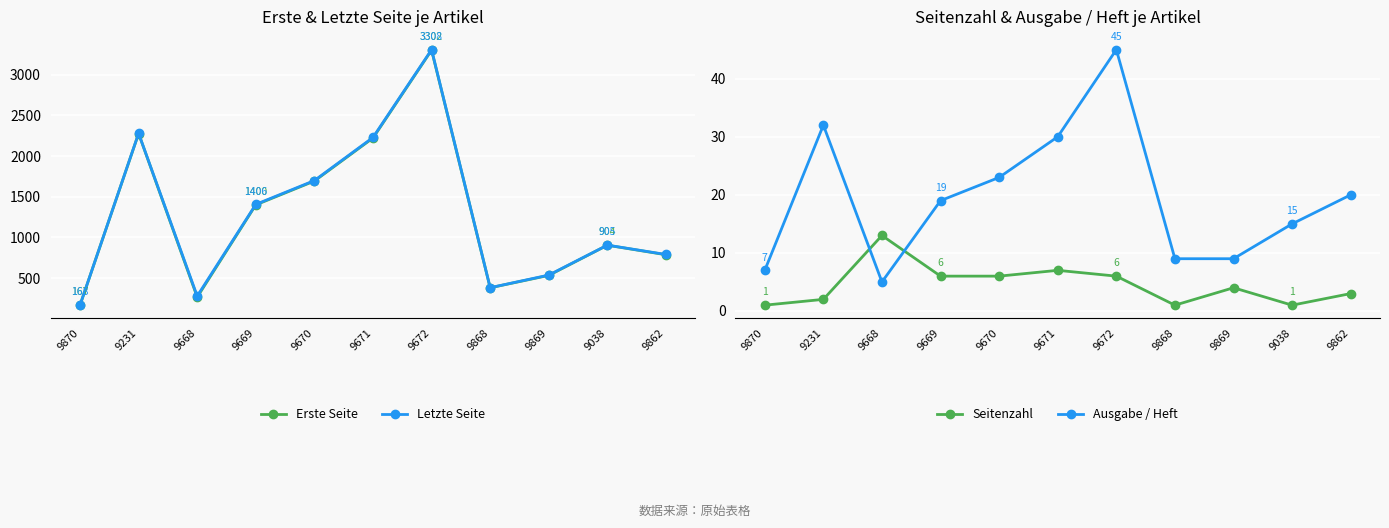

True or false: Letzte Seite and Ausgabe / Heft cross at least once.

False